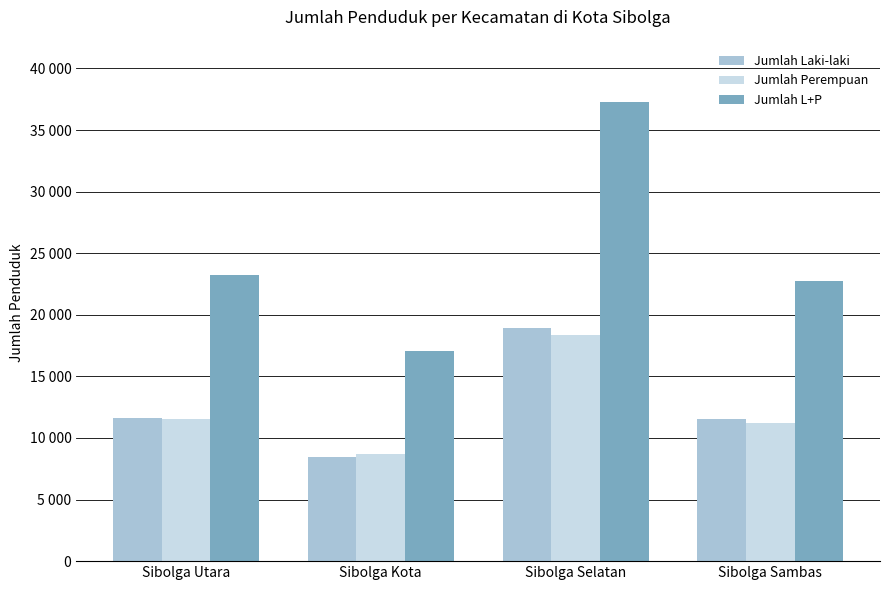

What is the value of the Jumlah L+P bar at the 4th from the left?

22730